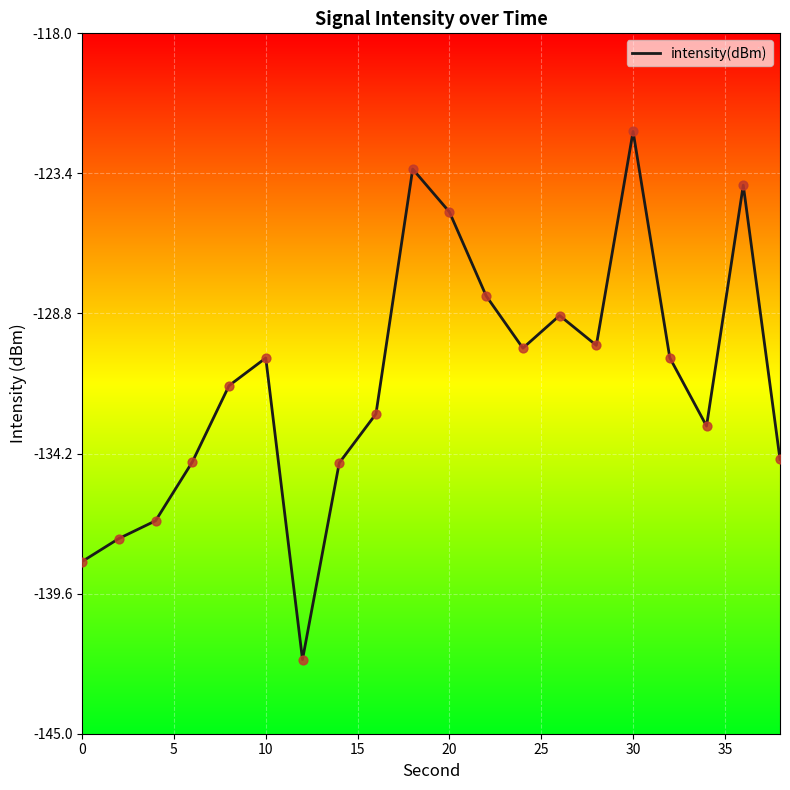

What is the difference between the maximum and minimum values?

20.4